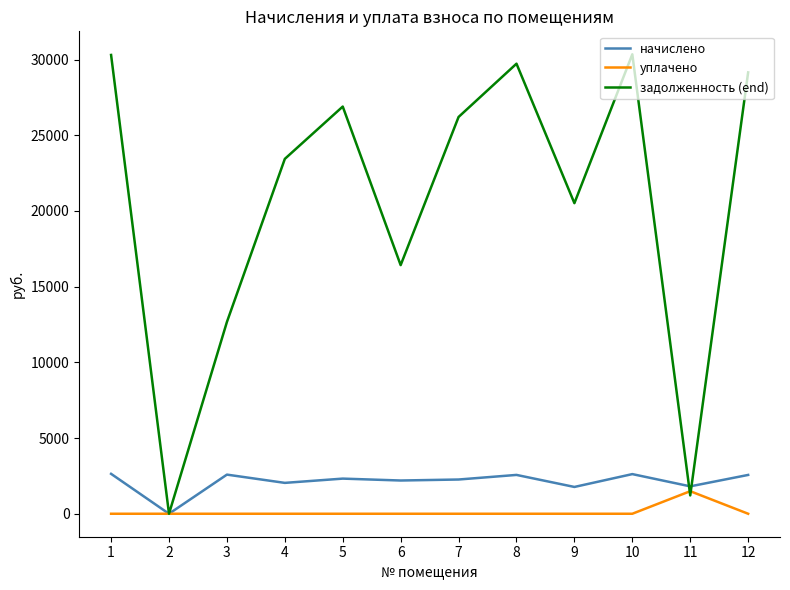

The value of задолженность (end) at 1 is 40895.9. True or false?

False